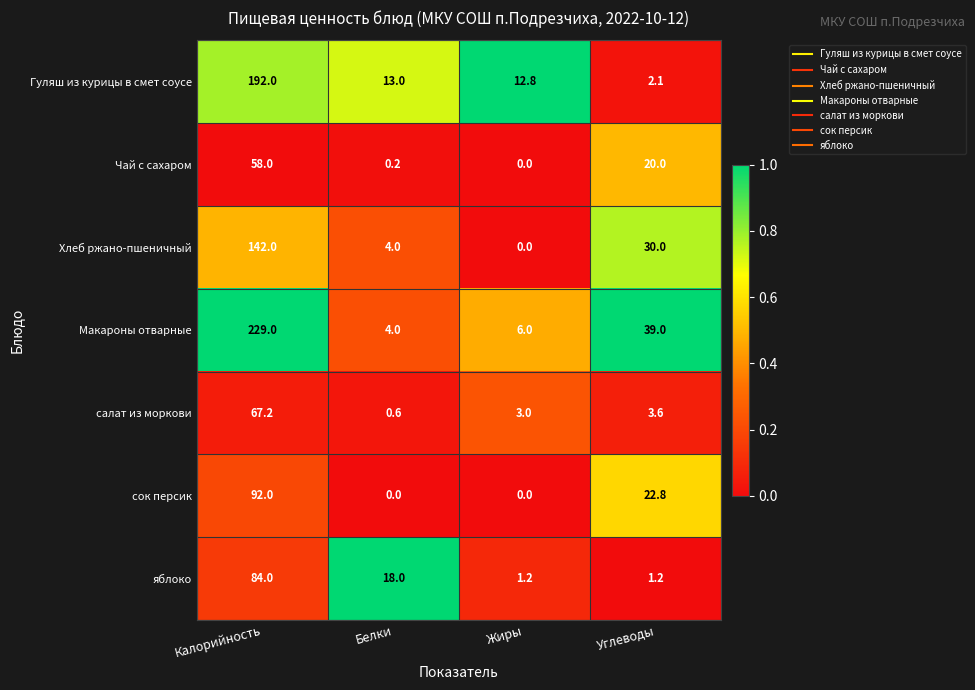

Which series has the largest range (max minus min)?

Макароны отварные